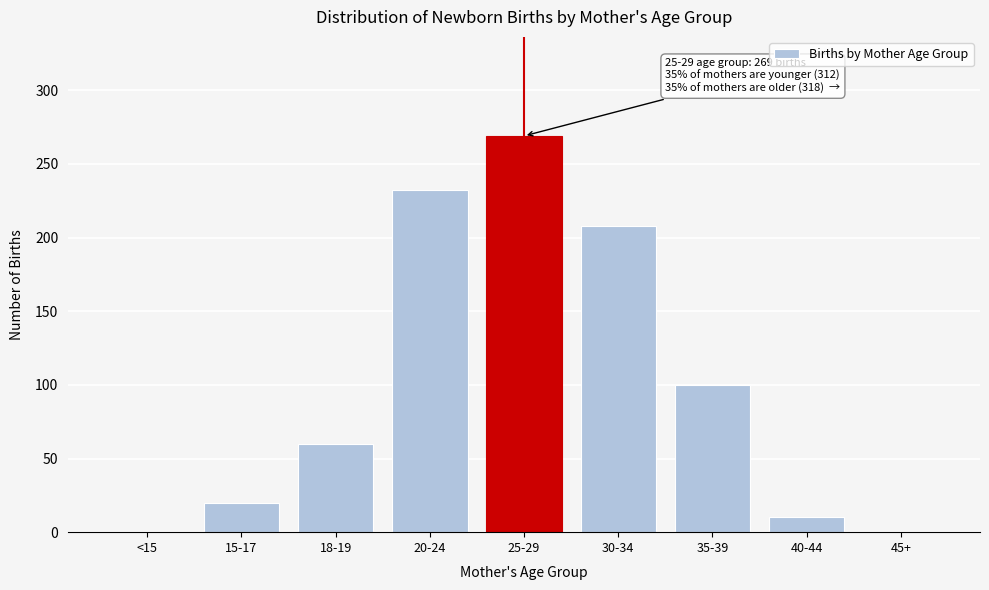

Reading right to left, what are all the values shown in this chart?

45+=0	40-44=10	35-39=100	30-34=208	25-29=269	20-24=232	18-19=60	15-17=20	<15=0